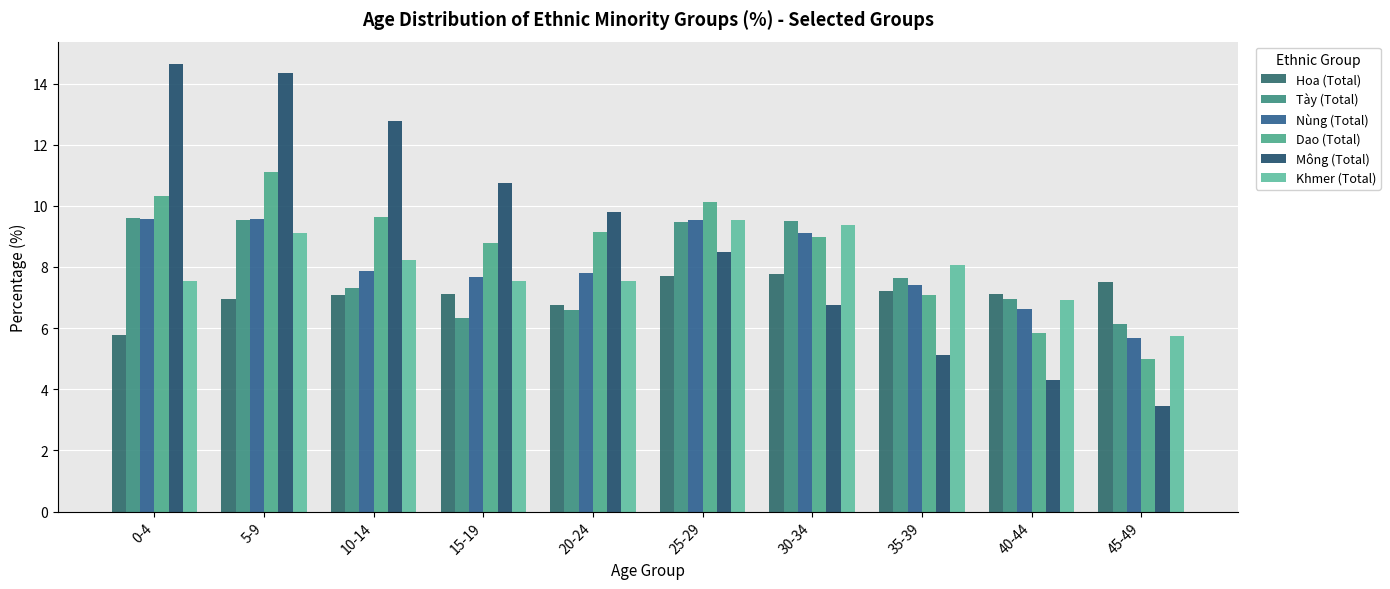

True or false: Nùng (Total) has a value of 13.6 at 25-29.

False